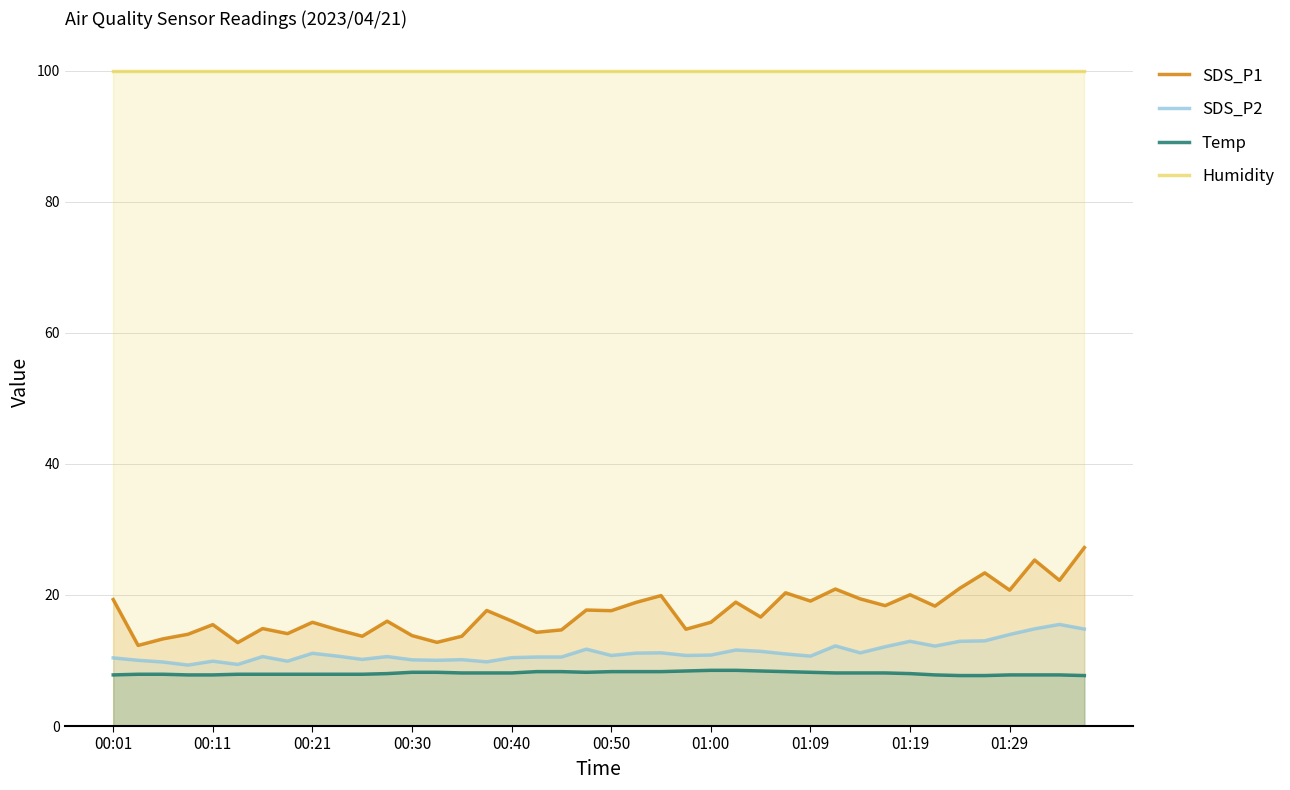

Which series has the largest total across all categories?

Humidity